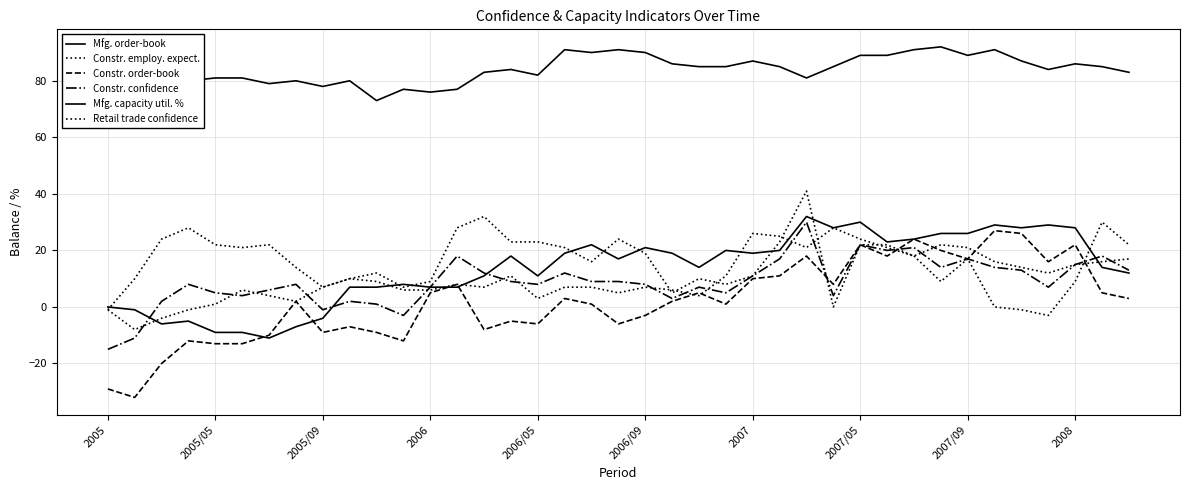

How many lines are shown in the chart?

6